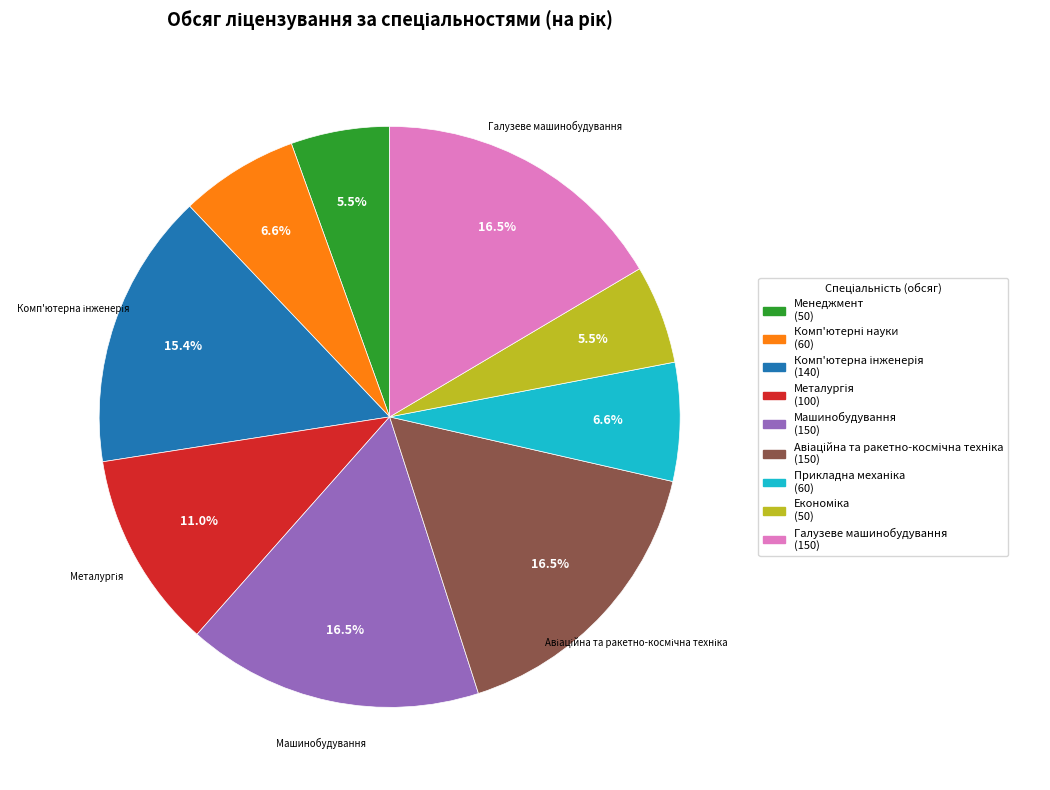

How much of the chart is everything except Машинобудування (150)?

83.5%